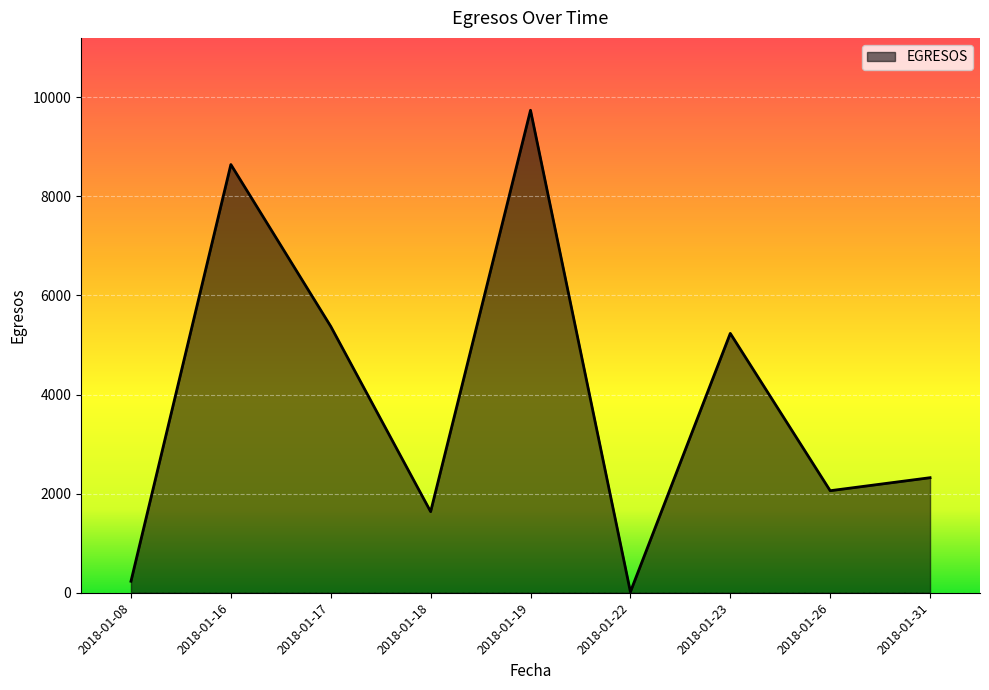

At which label is the value closest to 4876?

2018-01-23